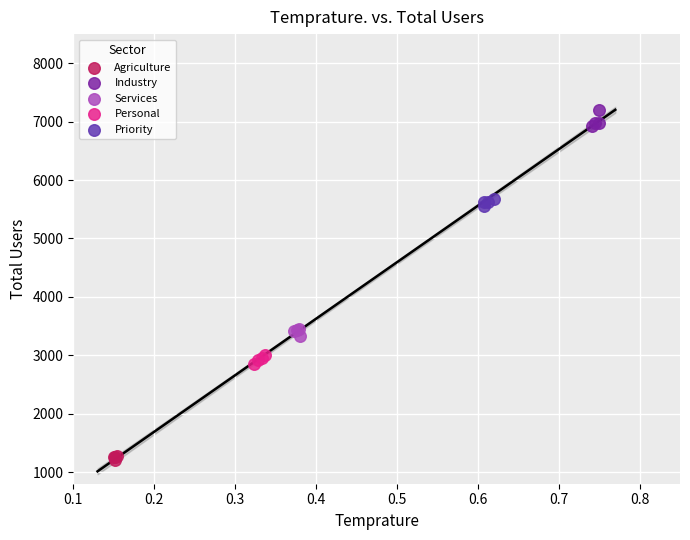

Which series reaches the minimum Y coordinate?

Agriculture